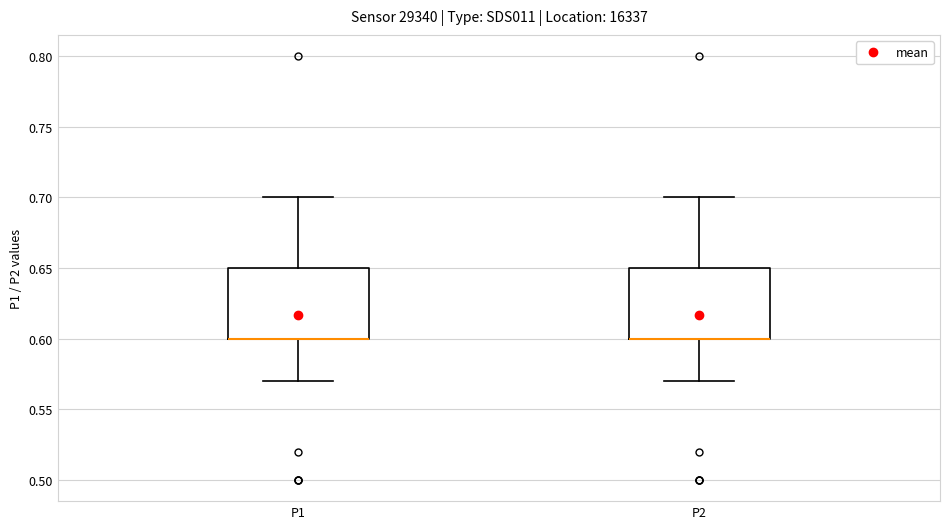

Reading left to right, read every box against the y-axis: the position of its median line, the range the box covers, and the ends of its whiskers. The values are not printed on the chart, so give them approximately, as read against the axis.

P1: median 0.60 (drawn on the box's lower edge), box 0.60 to 0.65, whiskers 0.57 to 0.70
P2: median 0.60 (drawn on the box's lower edge), box 0.60 to 0.65, whiskers 0.57 to 0.70